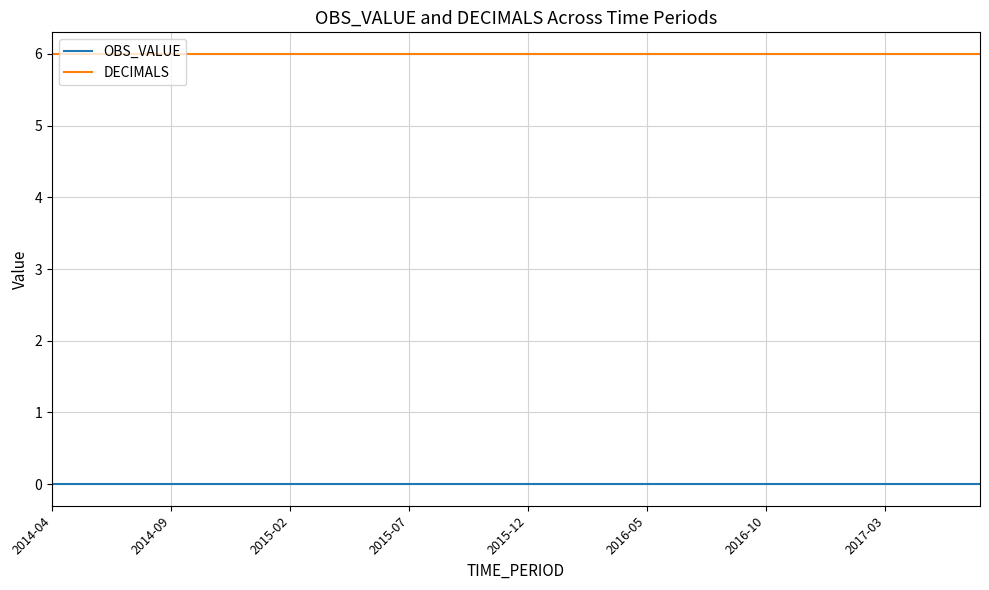

List the series in order of their peak value, lowest first.

OBS_VALUE, DECIMALS